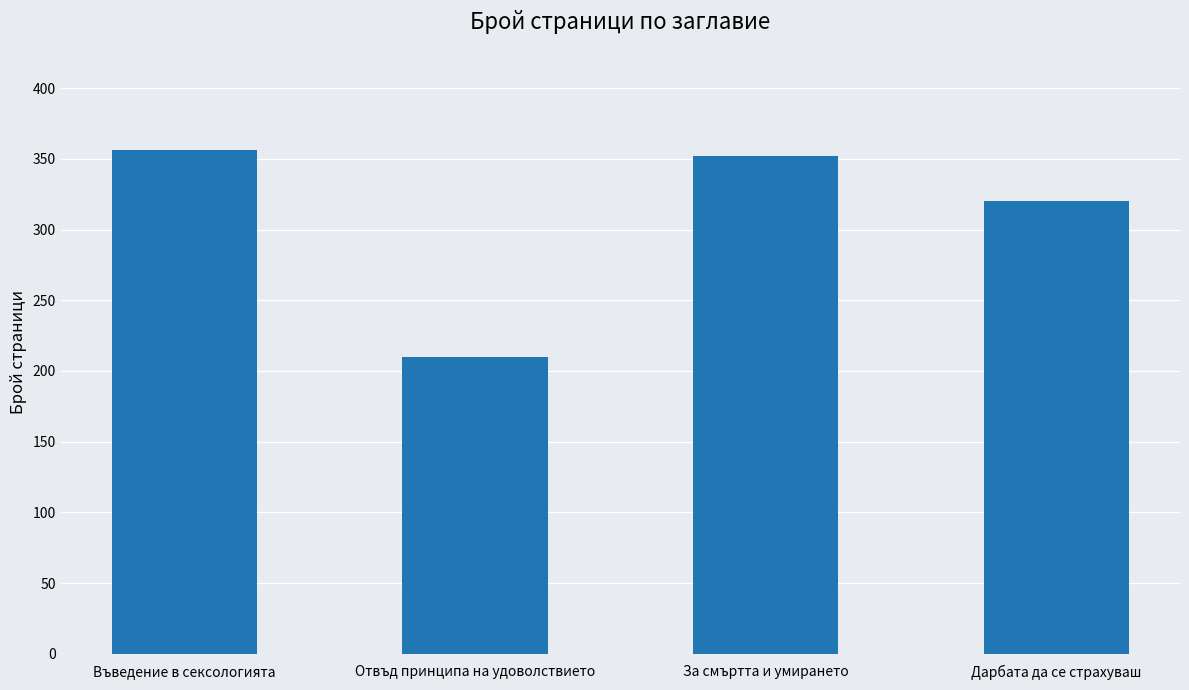

How many data points does each series have?

4